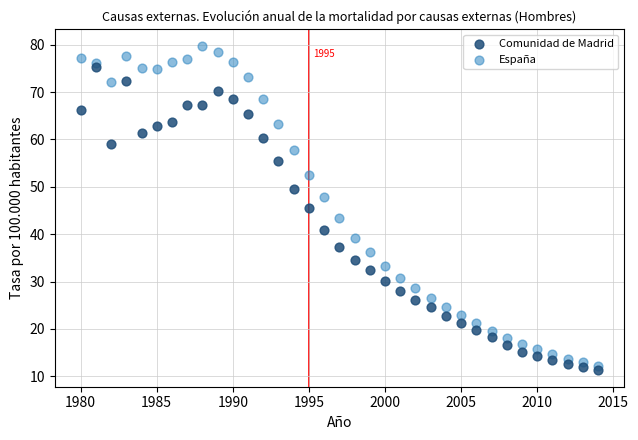

Which series reaches the maximum Y coordinate?

España